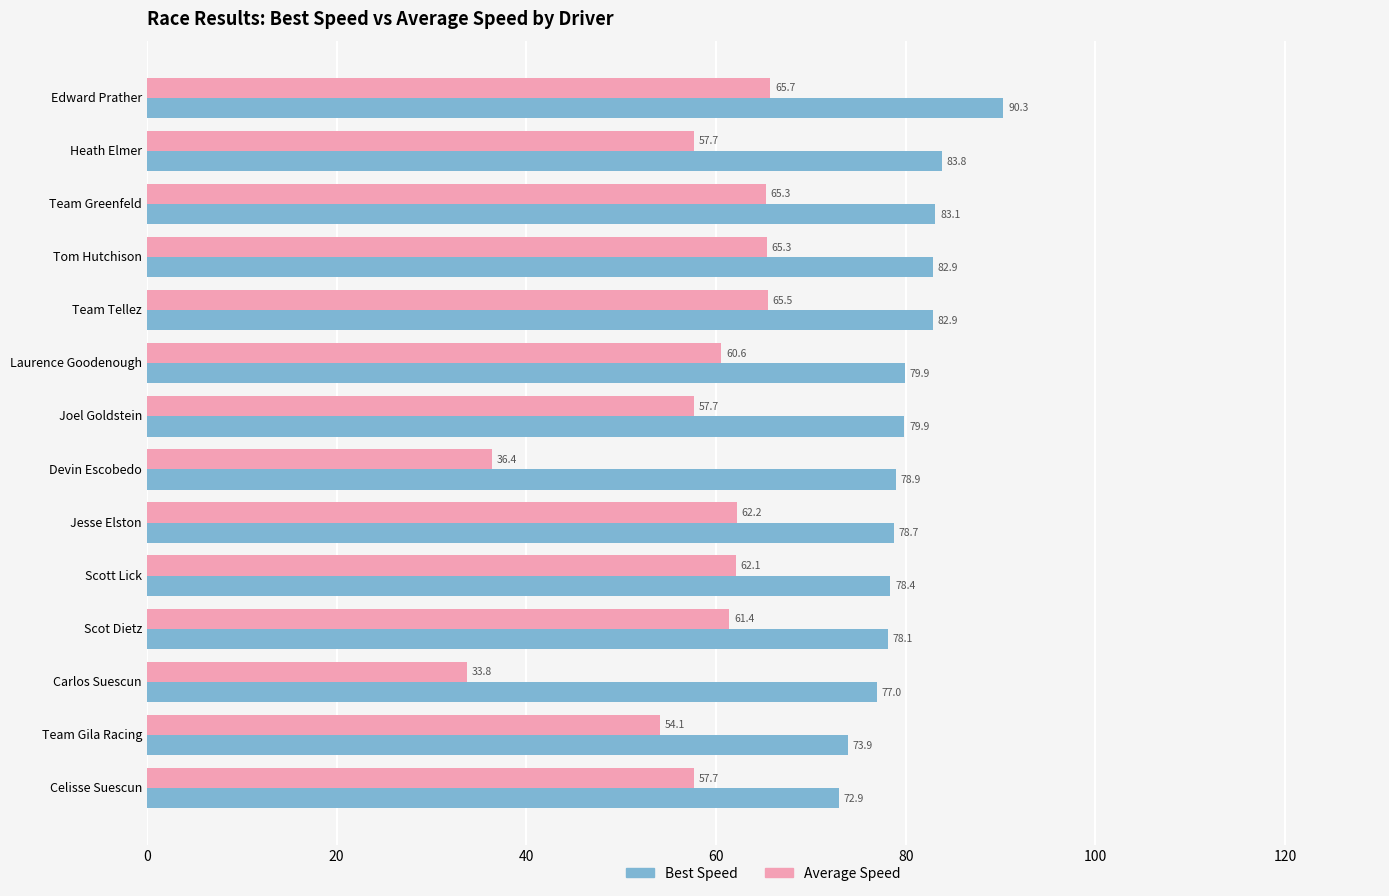

At which label is Average Speed closest to 49?

Team Gila Racing